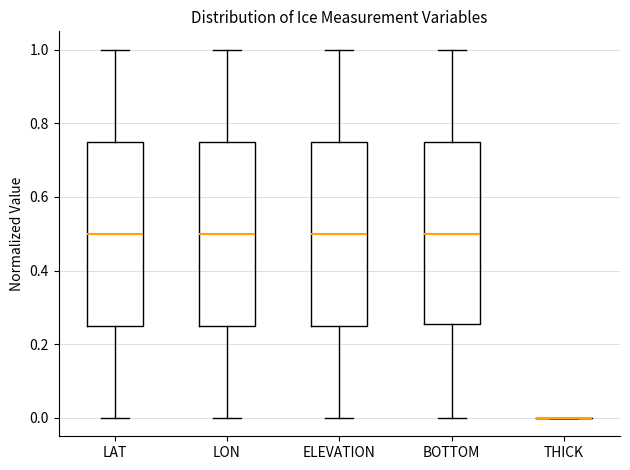

Reading left to right, transcribe this box plot: for each box, give where its median line is, the range the box spans, and where its two whiskers end, as read against the y-axis. The values are not printed on the chart, so give them approximately, as read against the axis.

LAT: median 0.50, box 0.26 to 0.76, whiskers 0.00 to 1.00
LON: median 0.50, box 0.24 to 0.74, whiskers 0.00 to 1.00
ELEVATION: median 0.50, box 0.24 to 0.74, whiskers 0.00 to 1.00
BOTTOM: median 0.50, box 0.26 to 0.76, whiskers 0.00 to 1.00
THICK: box collapsed to a line at 0.00, whiskers 0.00 to 0.00